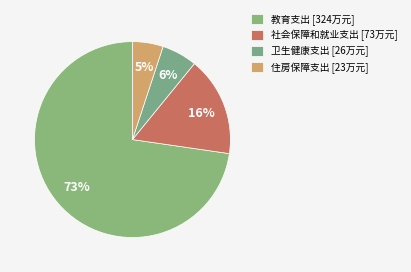

How many slices are in this pie chart?

4